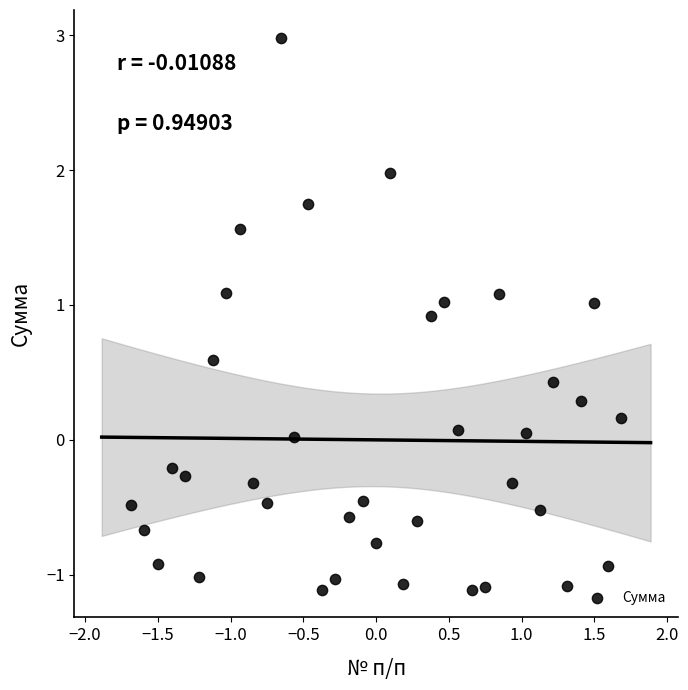

What is the range of X values (max minus min)?

3.4